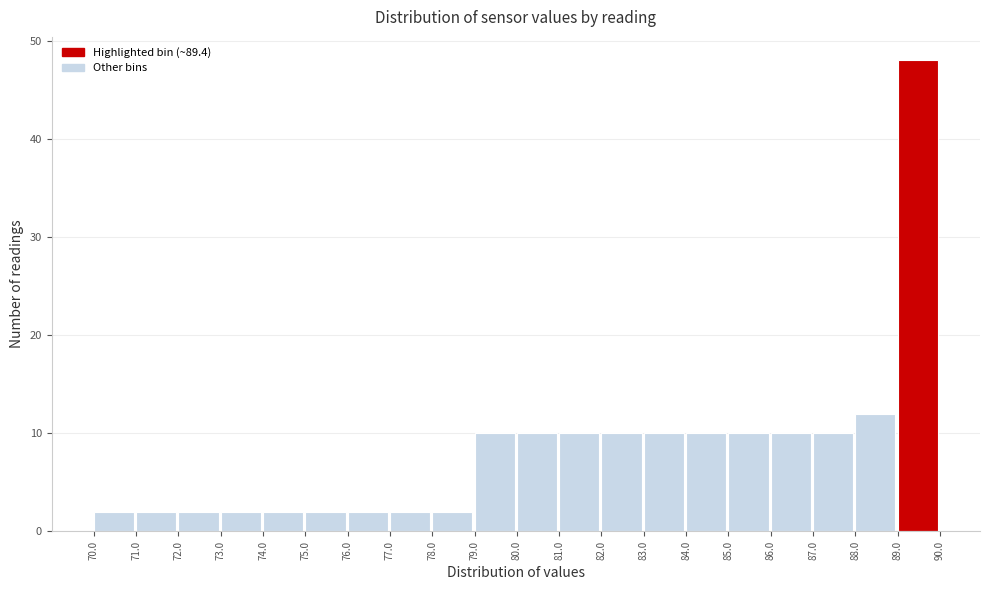

Over which range of the x-axis is the bar tallest?

89.0 to 90.0